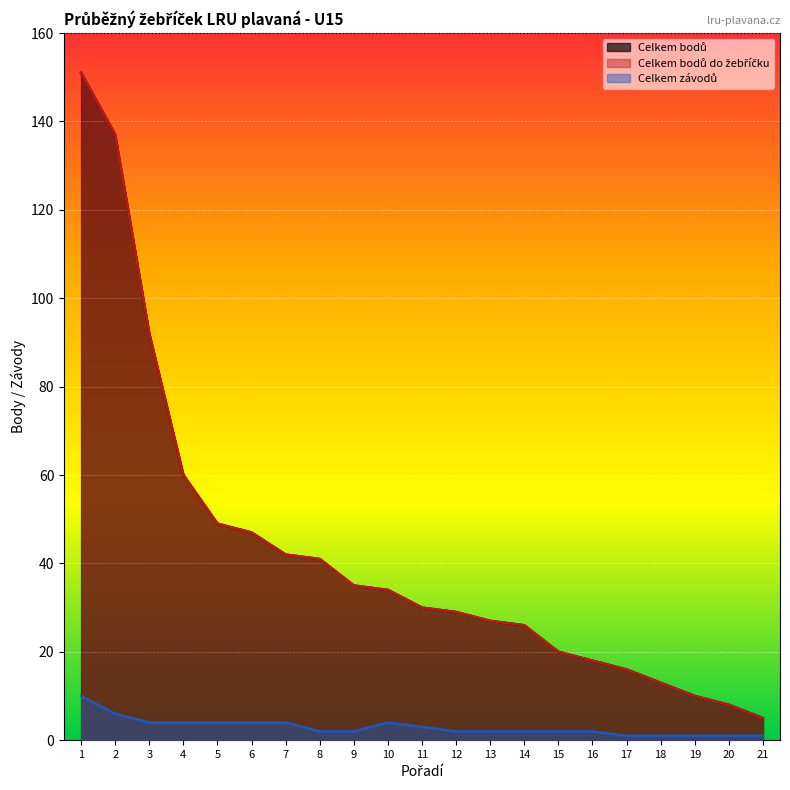

List the labels in order of Celkem bodů value, largest first.

1, 2, 3, 4, 5, 6, 7, 8, 9, 10, 11, 12, 13, 14, 15, 16, 17, 18, 19, 20, 21